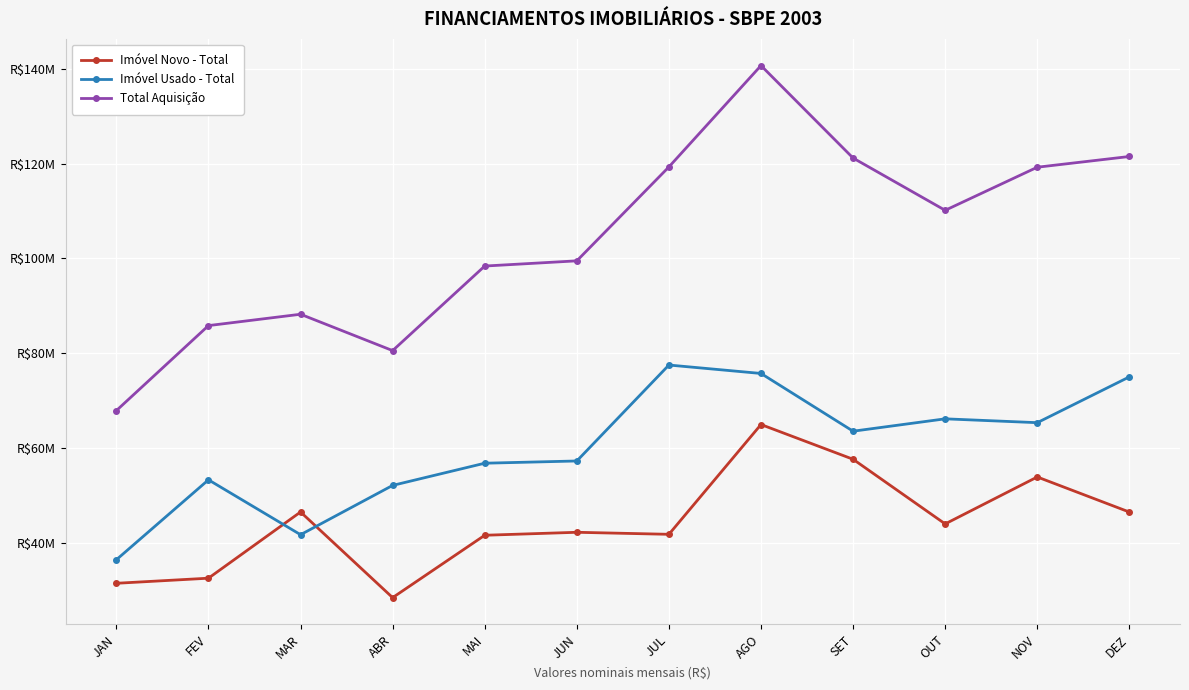

True or false: Imóvel Novo - Total and Total Aquisição cross at least once.

False